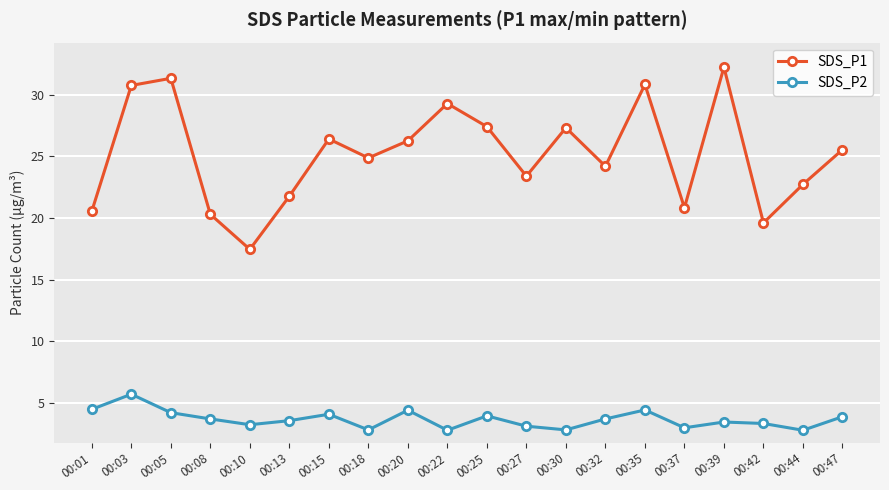

What is the spread (max minus min) of values at 00:27?

20.3